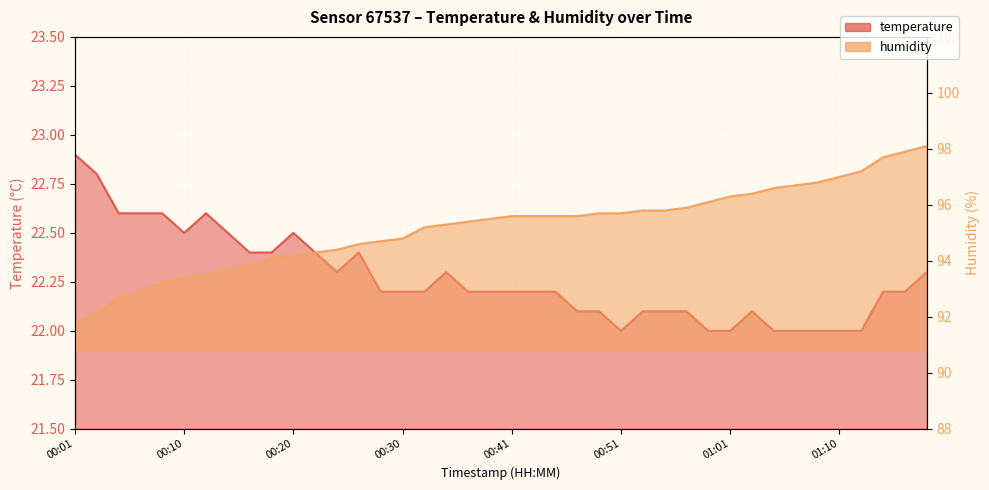

Does the chart display data point markers on the line(s)?

No